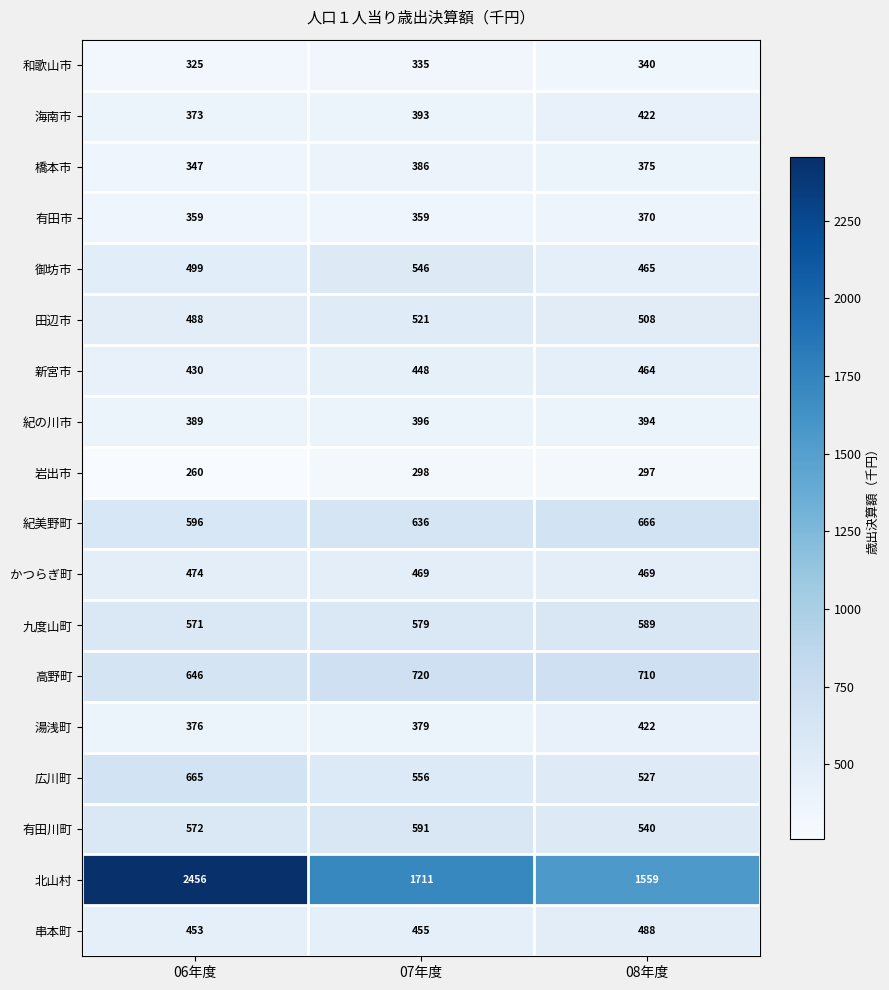

Where does the 岩出市 series first go above 297?

07年度